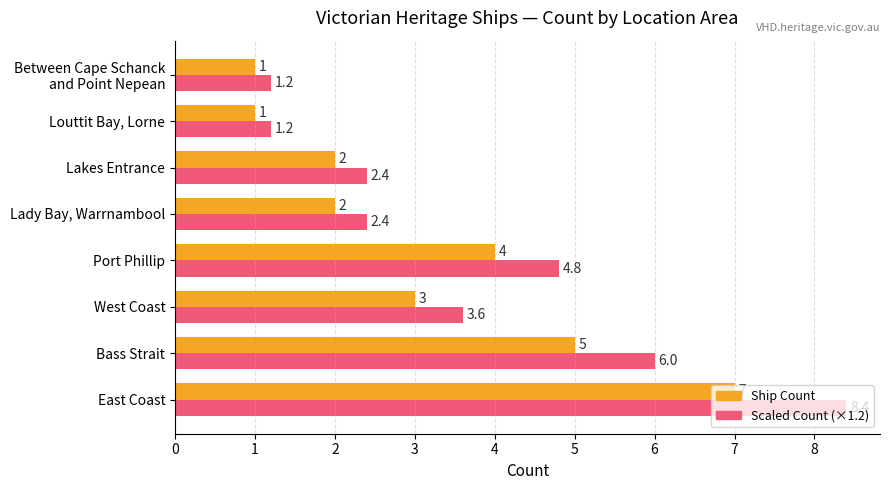

Is the value of Ship Count at East Coast greater than the value of Scaled Count (×1.2) at Louttit Bay, Lorne?

Yes